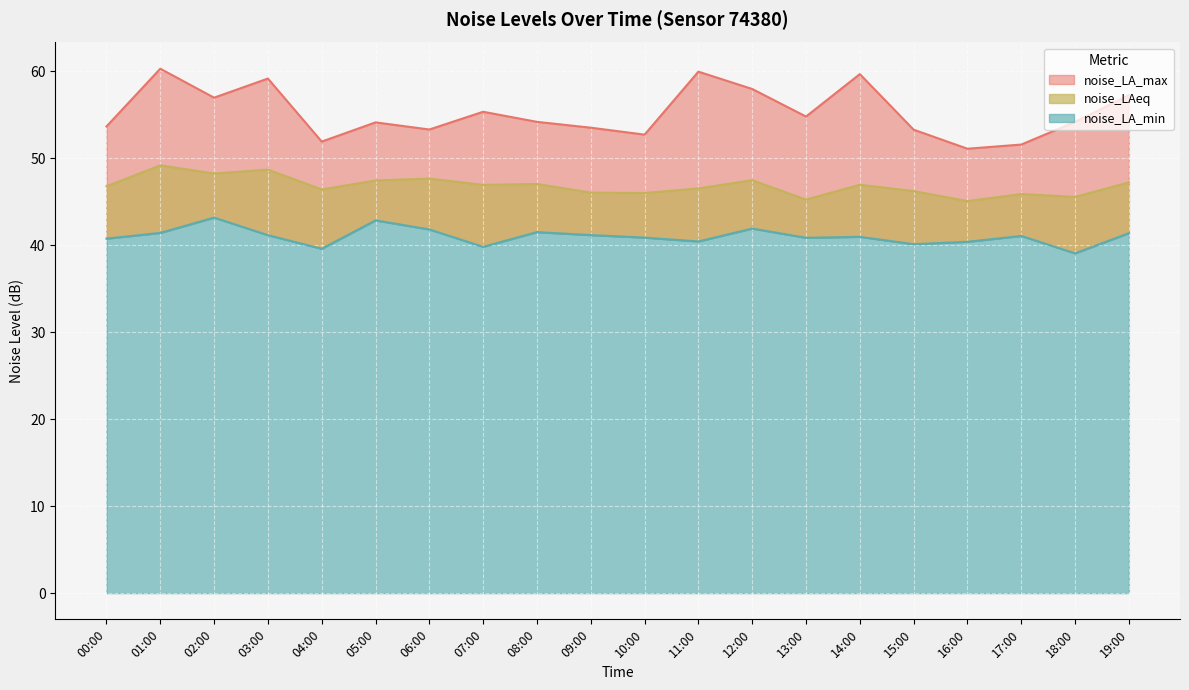

At which category is the sum across all series the highest?

01:00